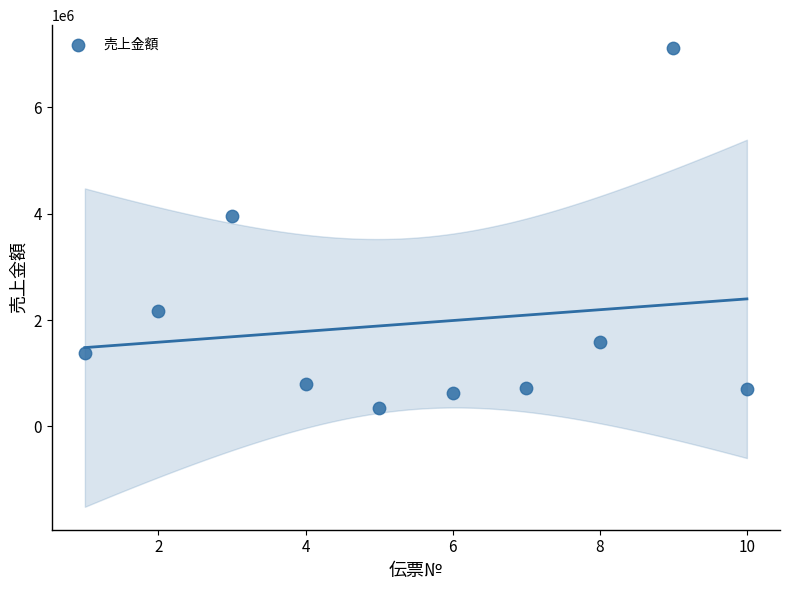

What is the range of X values (max minus min)?

9